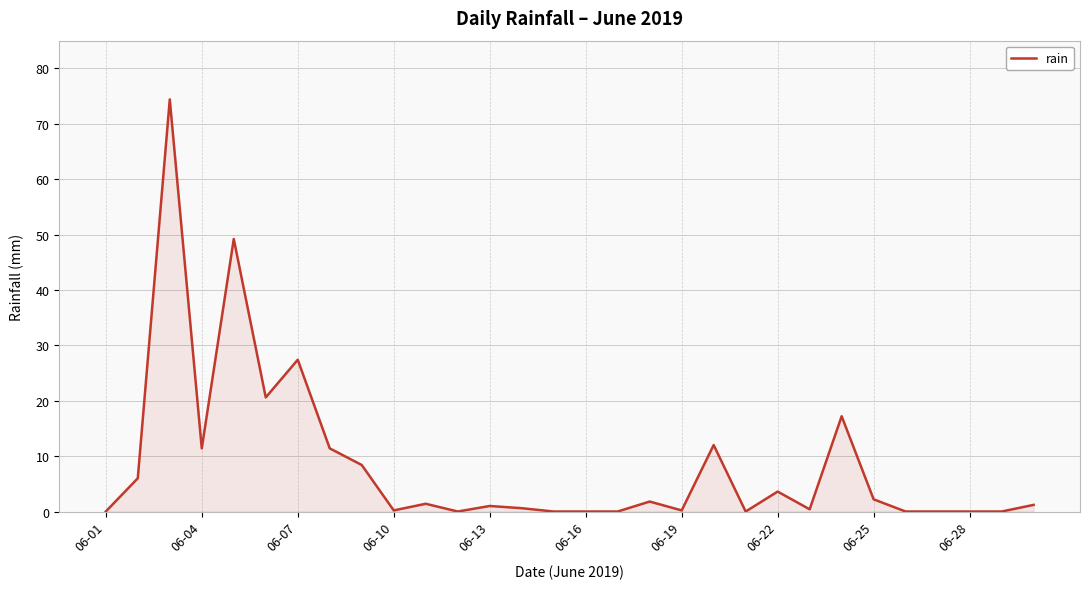

What is the greatest value displayed?

74.4